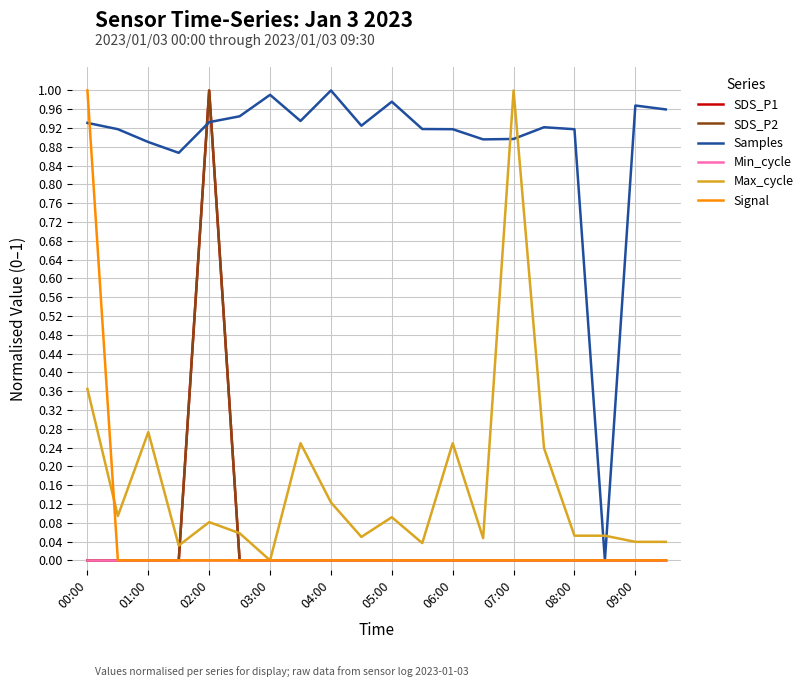

Is this an area chart (filled region under the line)?

No